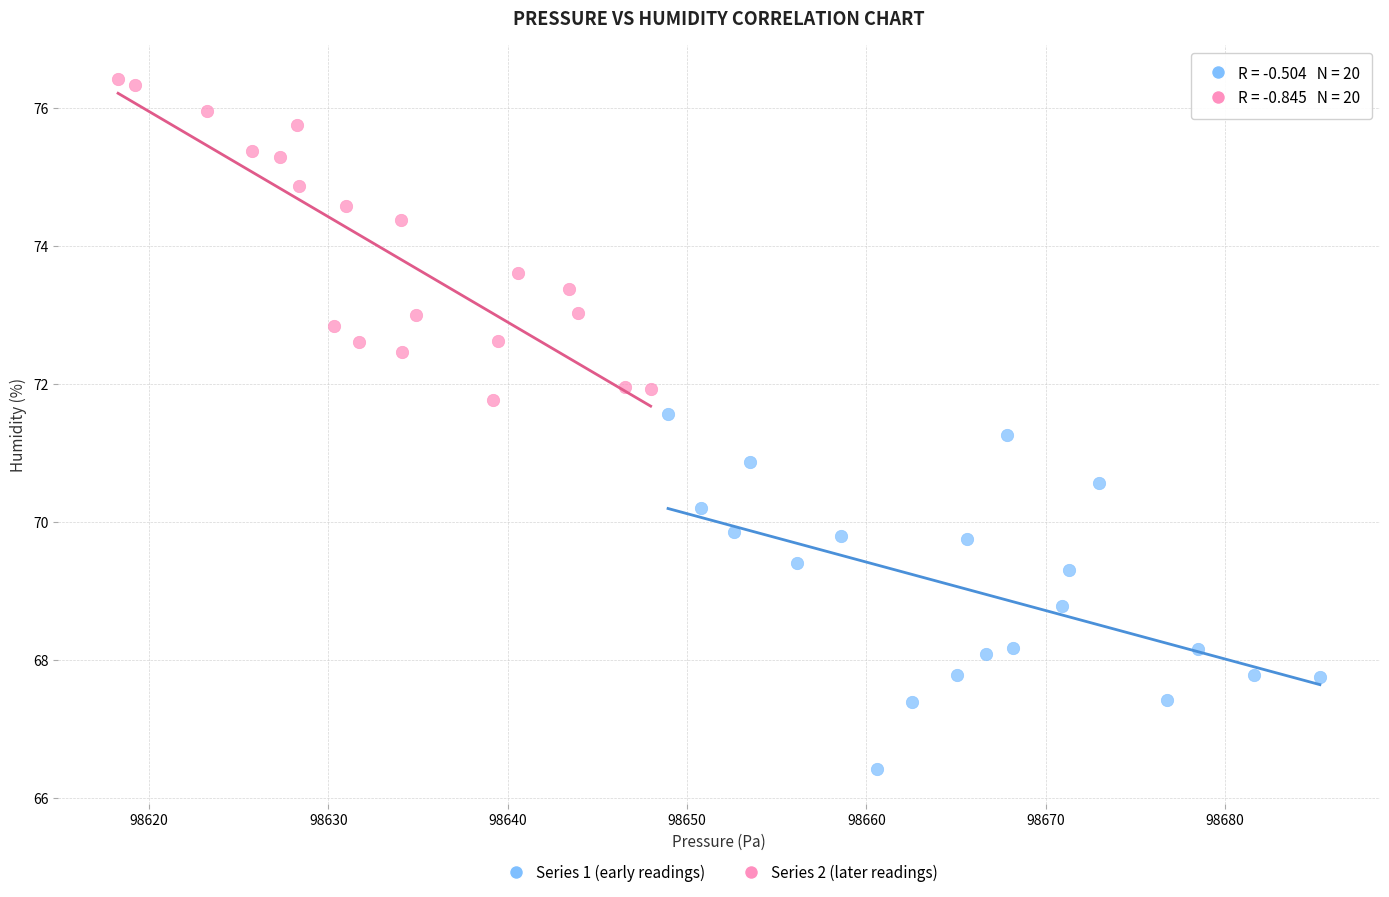

Which series has the largest Y range (max minus min)?

Series 1 (early readings)